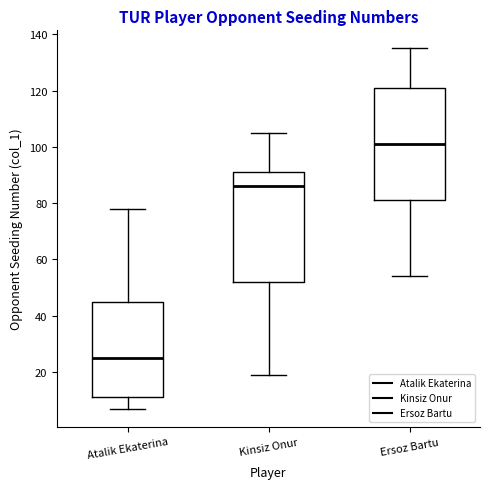

Which box's median line is the lowest?

Atalik Ekaterina